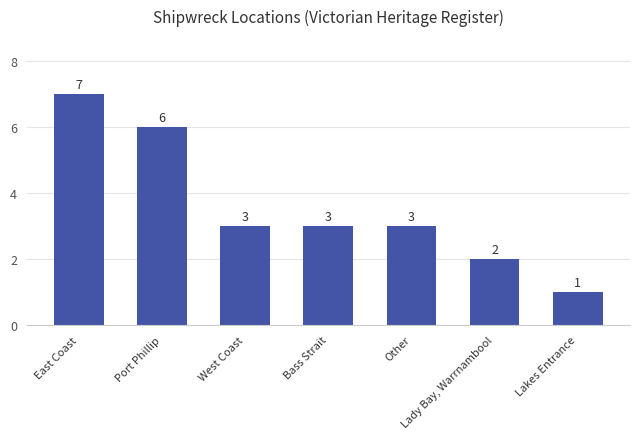

Reading left to right, extract all data points from this chart.

7	6	3	3	3	2	1